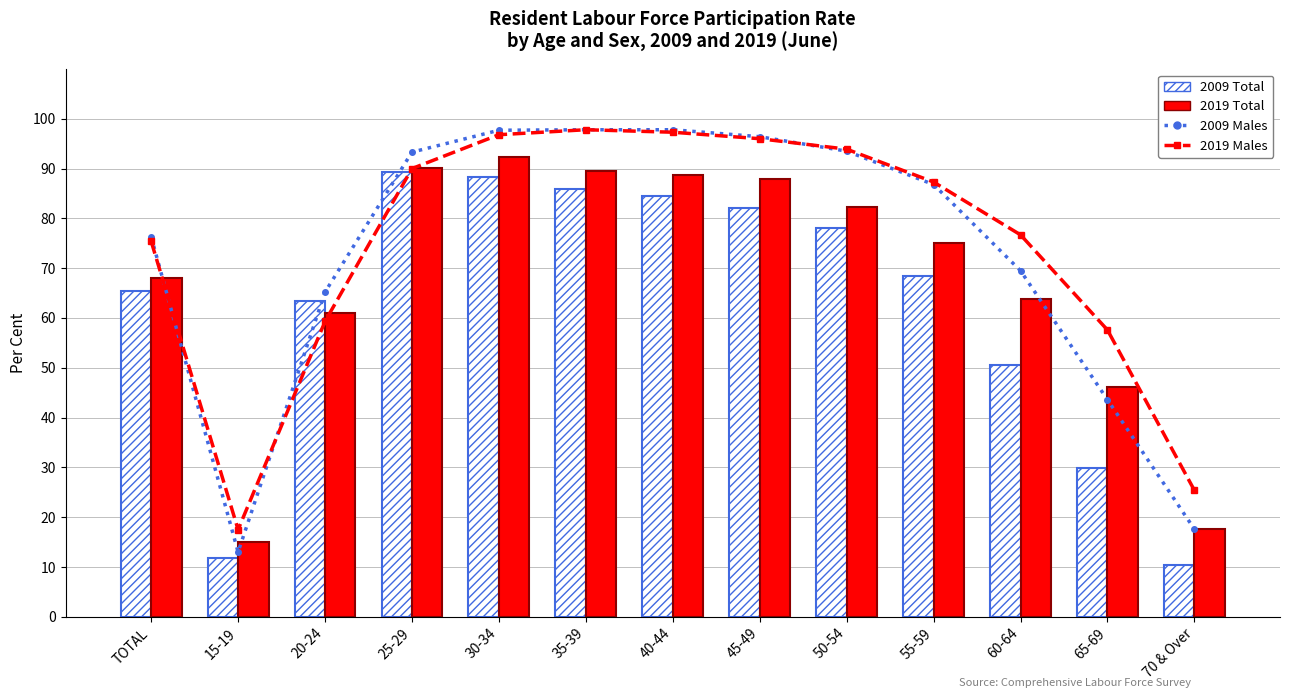

What position from the left is 40-44?

7